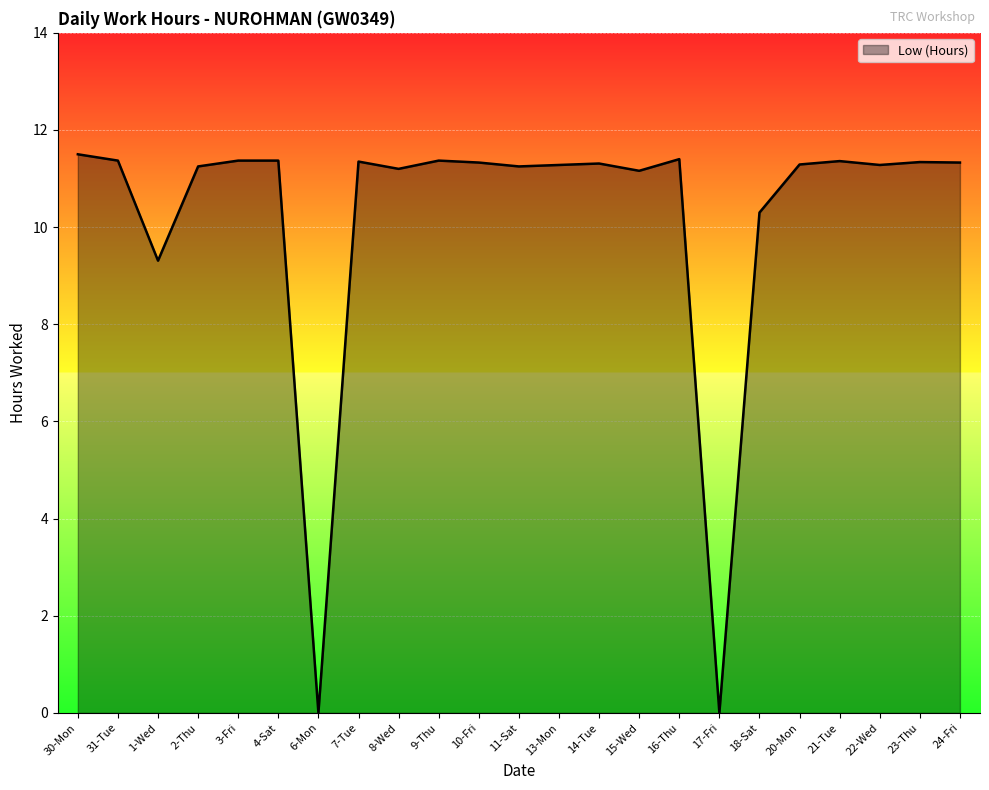

The value at 20-Mon is 11.3. True or false?

True